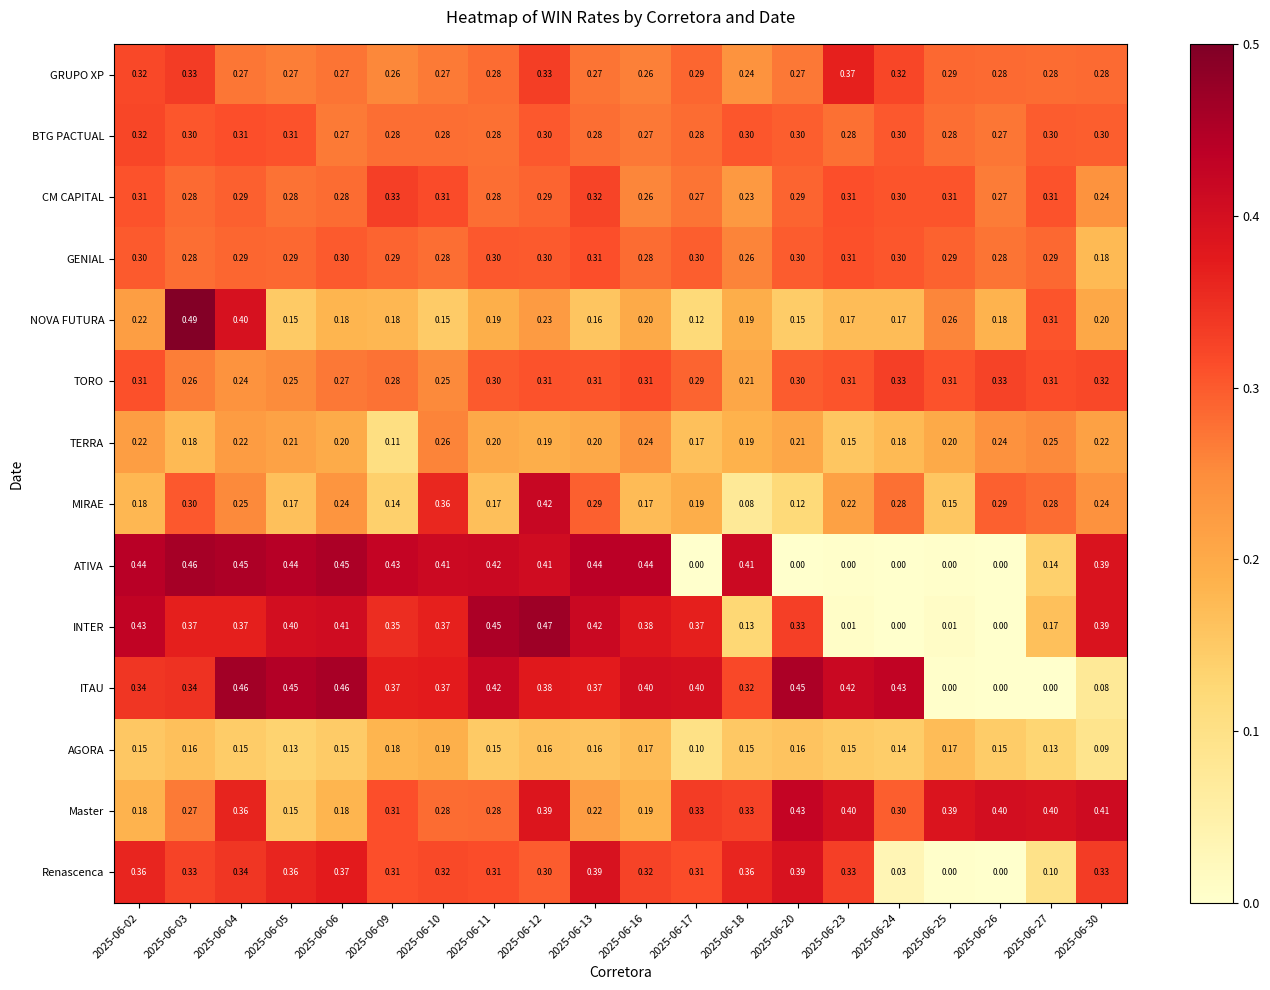

Is the value of Master at 2025-06-16 greater than the value of BTG PACTUAL at 2025-06-26?

No